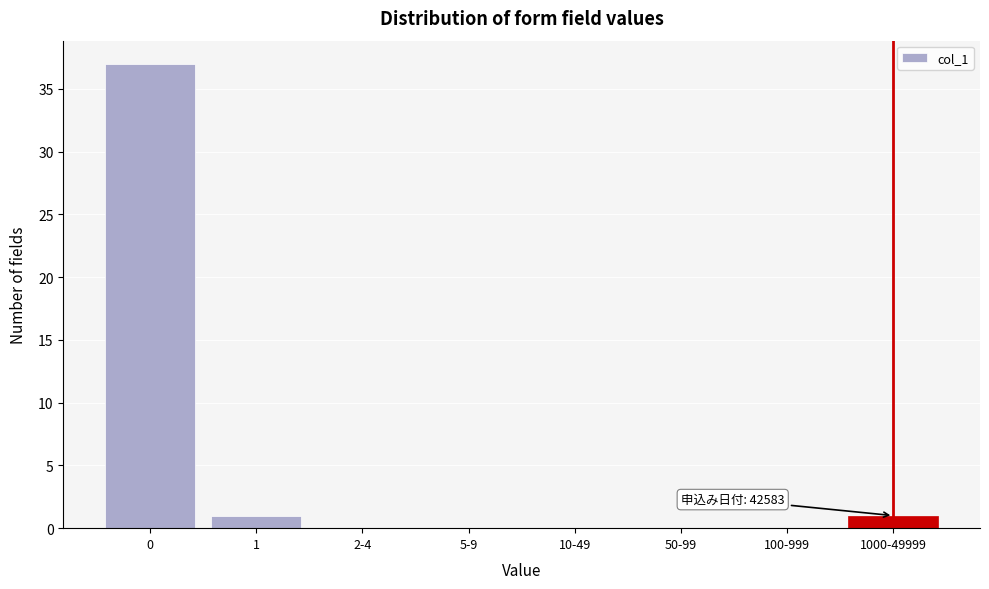

Reading left to right, list all the values displayed in this chart.

0=37	1=1	2-4=0	5-9=0	10-49=0	50-99=0	100-999=0	1000-49999=1